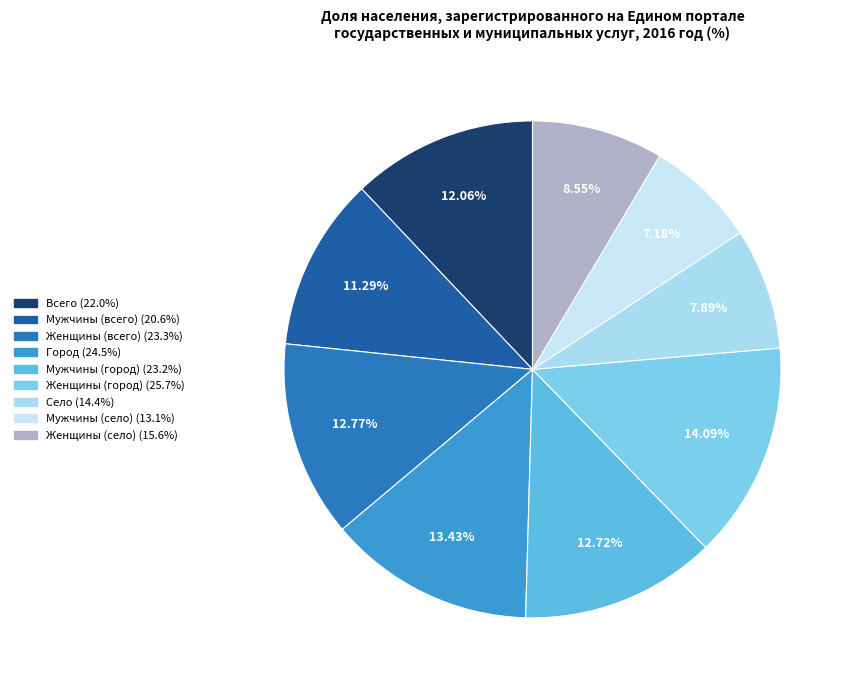

Combined, what portion of the pie is Село and Женщины (всего)?

20.7%